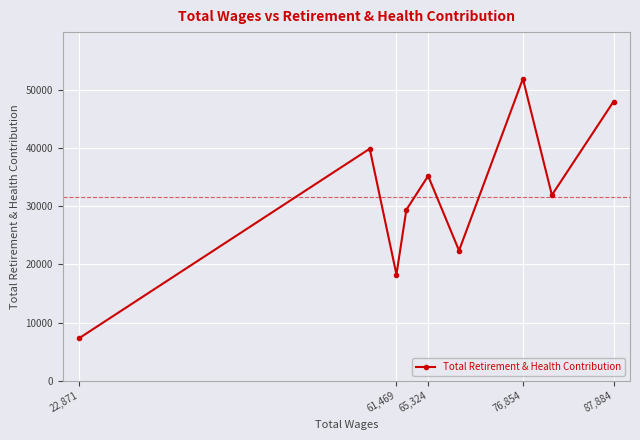

The value at 22,871 is 7344. True or false?

True